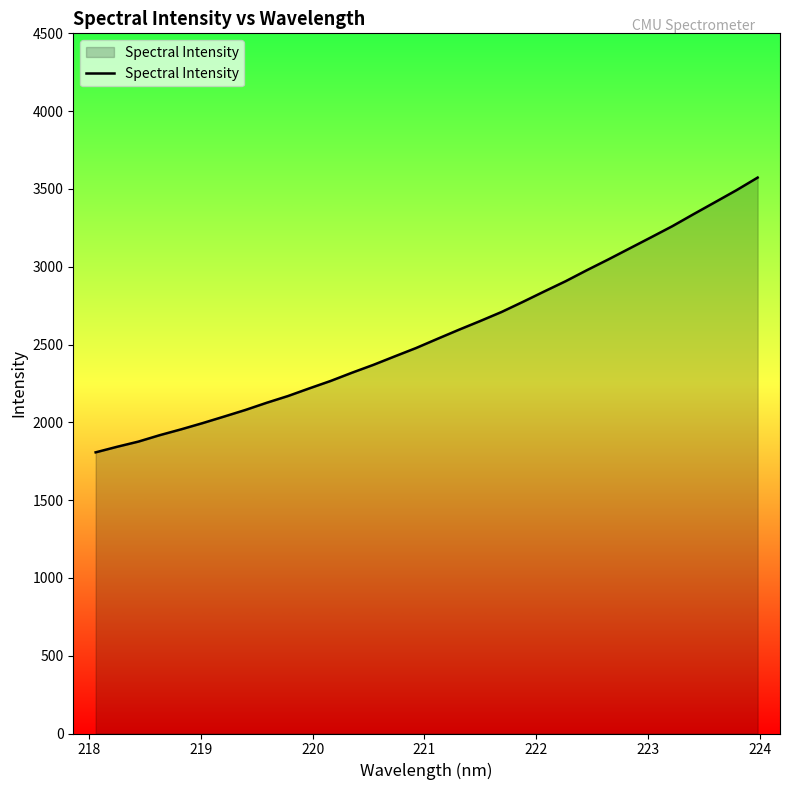

What is the greatest value displayed?

3572.9